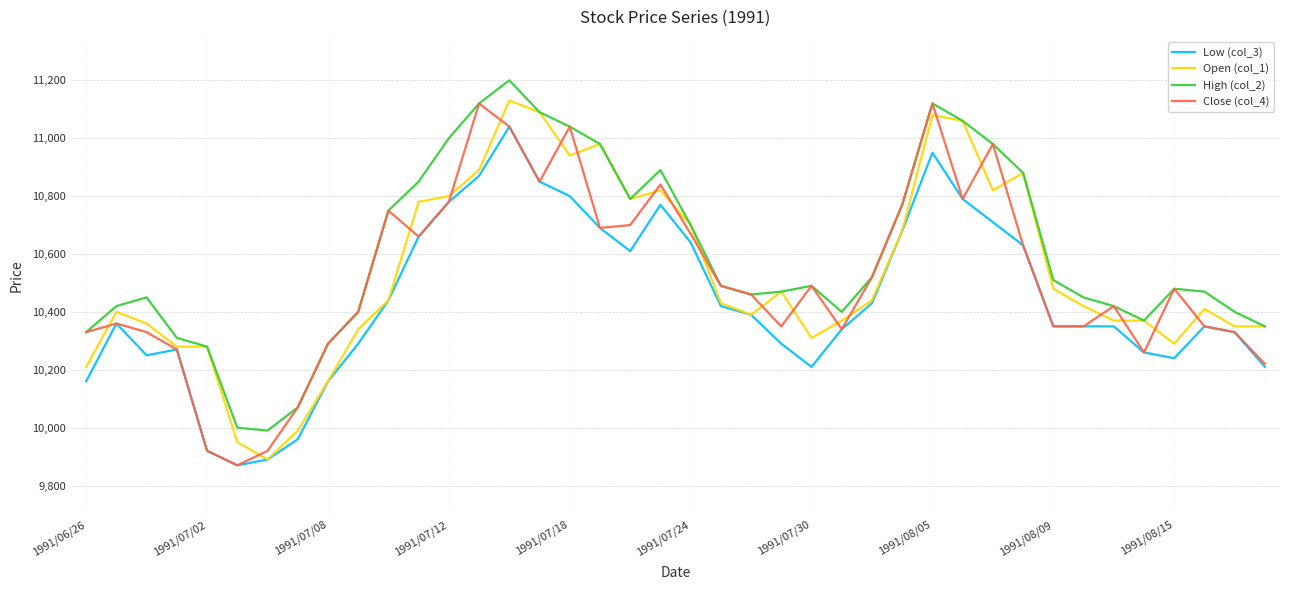

What is the average value of the High (col_2) series?

10601